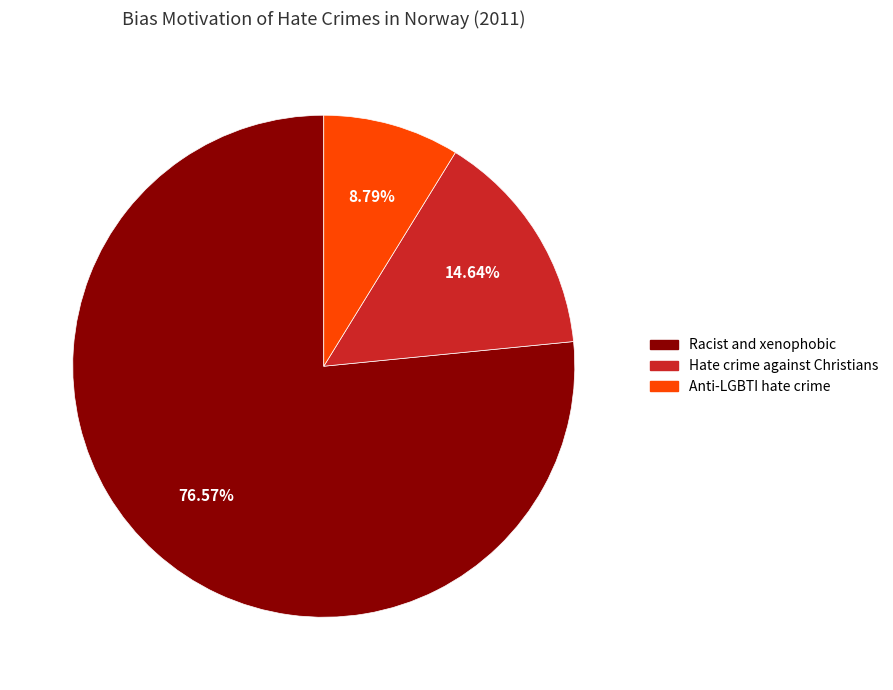

Is there any slice that represents more than half of the pie?

Yes